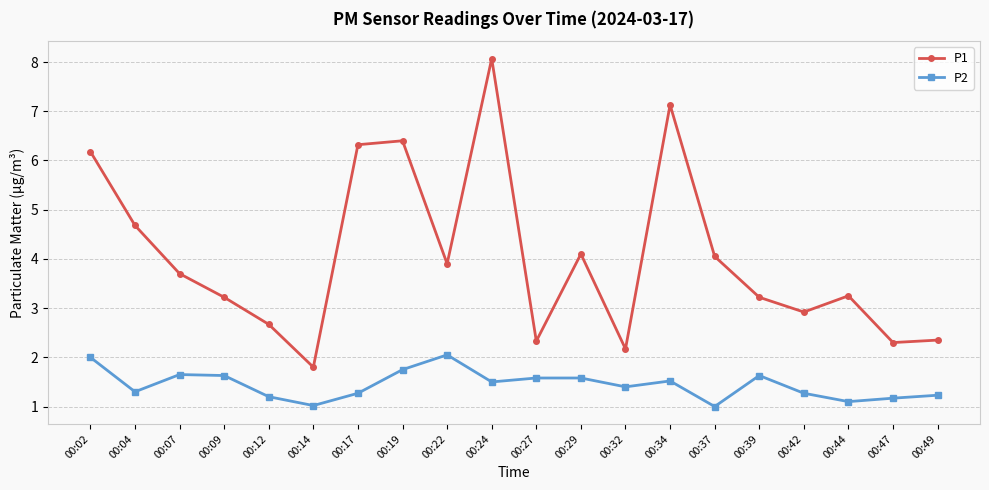

The value of P1 at 00:39 is 4.7. True or false?

False